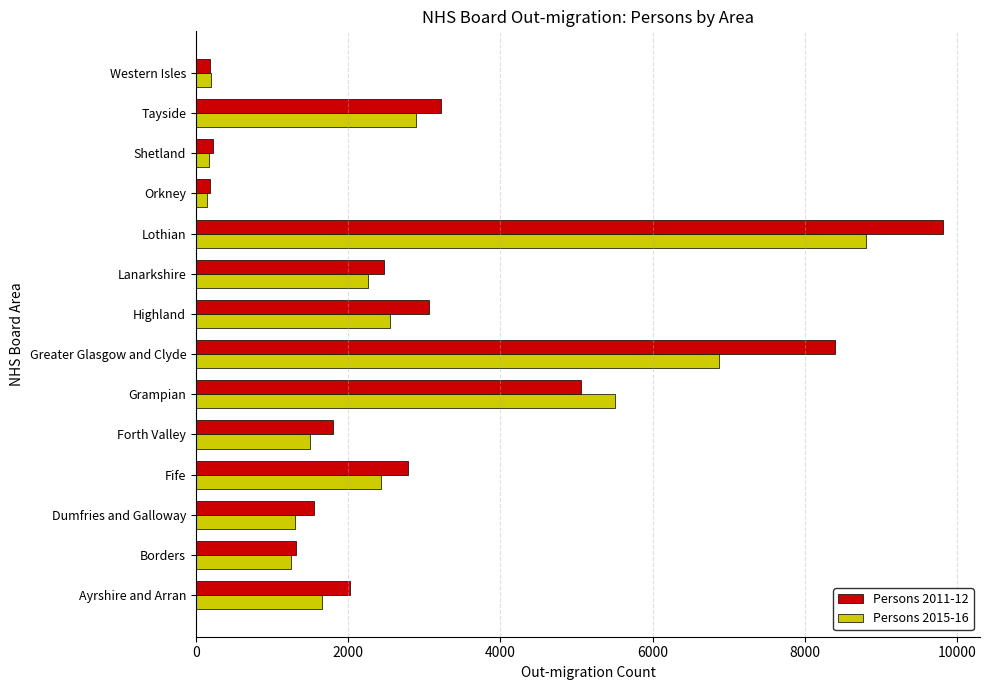

At which label is Persons 2015-16 closest to 4475?

Grampian